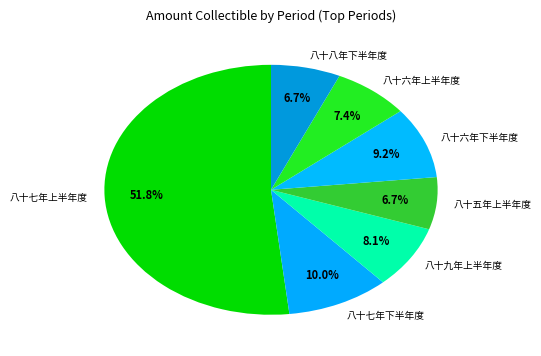

What is the largest slice in the pie chart?

八十七年上半年度